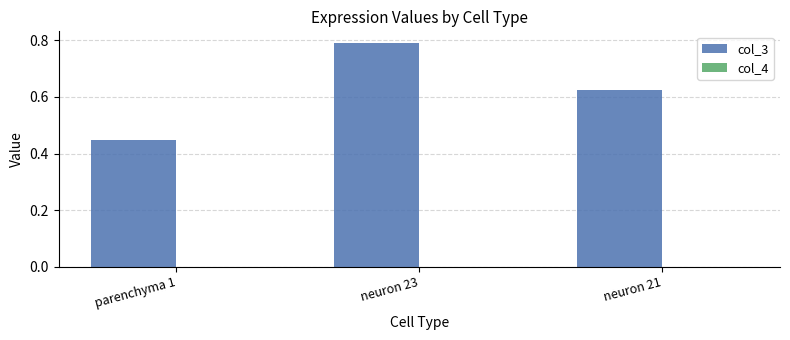

Which series has the largest total across all categories?

col_3